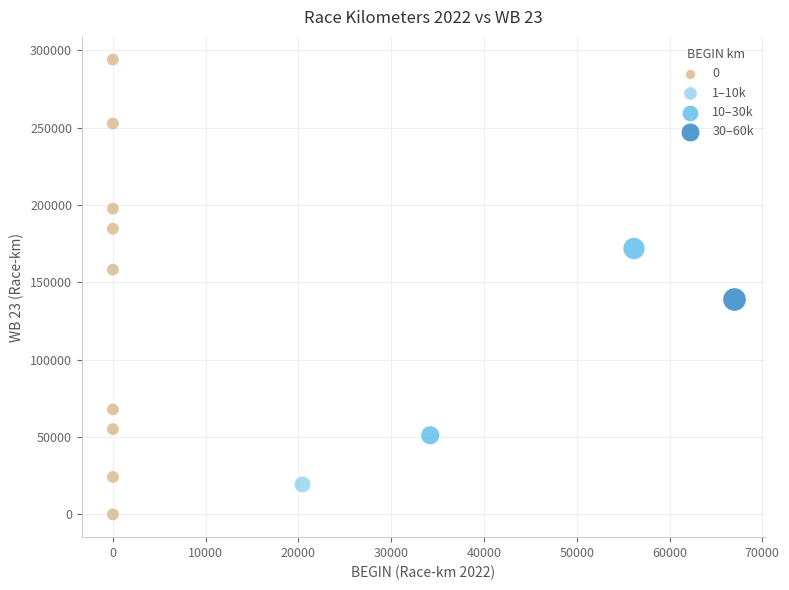

What are all the series names shown in the legend?

0, 1–10k, 10–30k, 30–60k